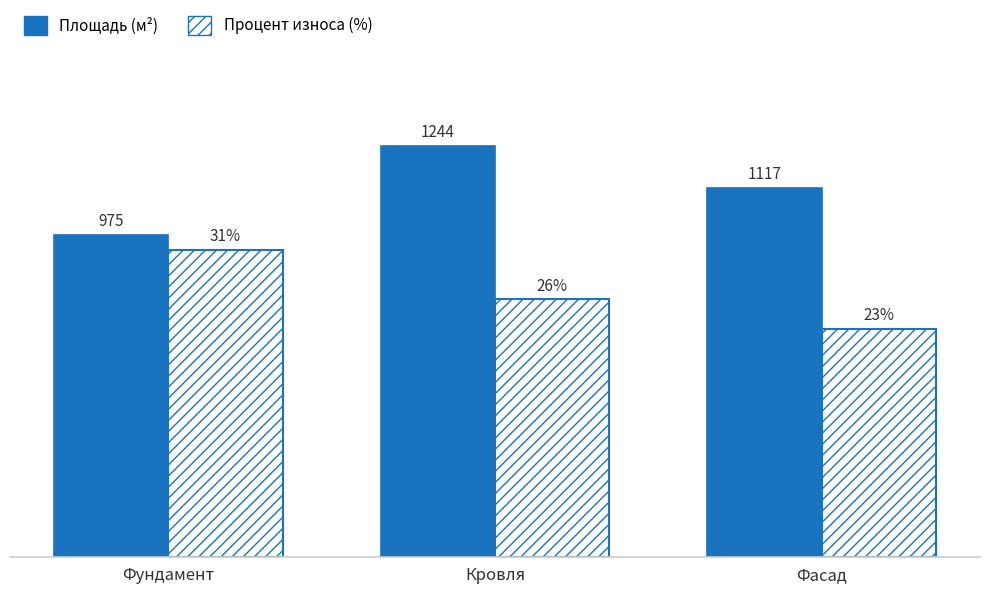

Where does the Процент износа (%) series first go above 780?

Фундамент